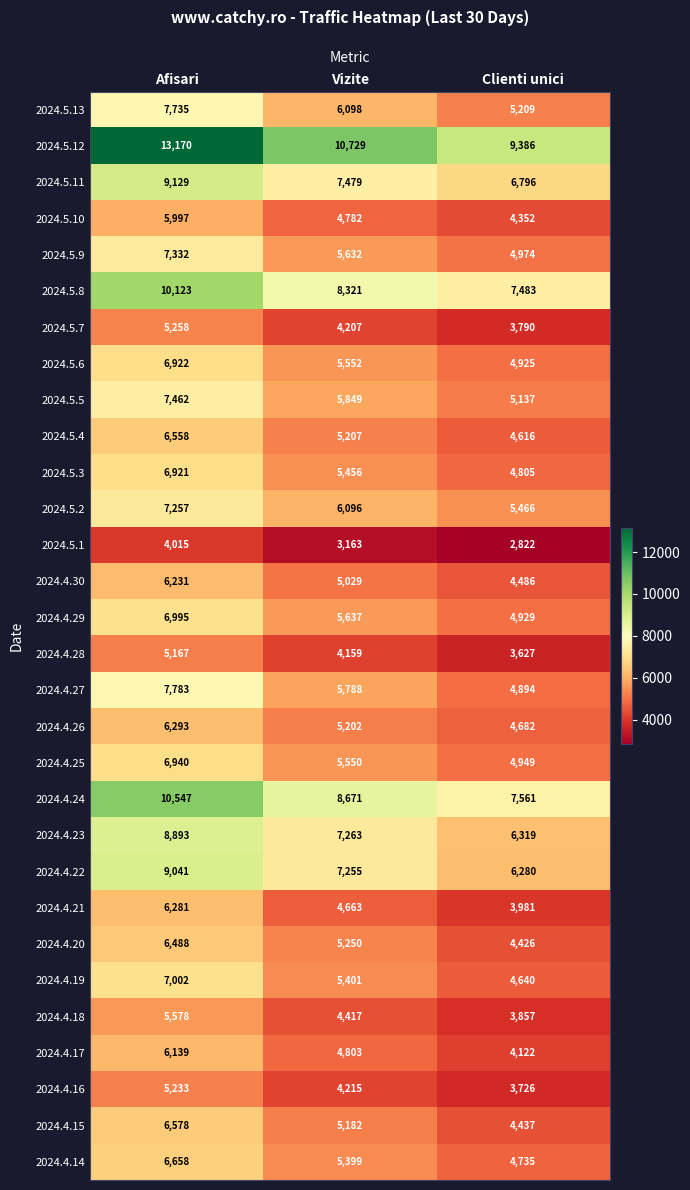

At which category is the sum across all series the highest?

Afisari